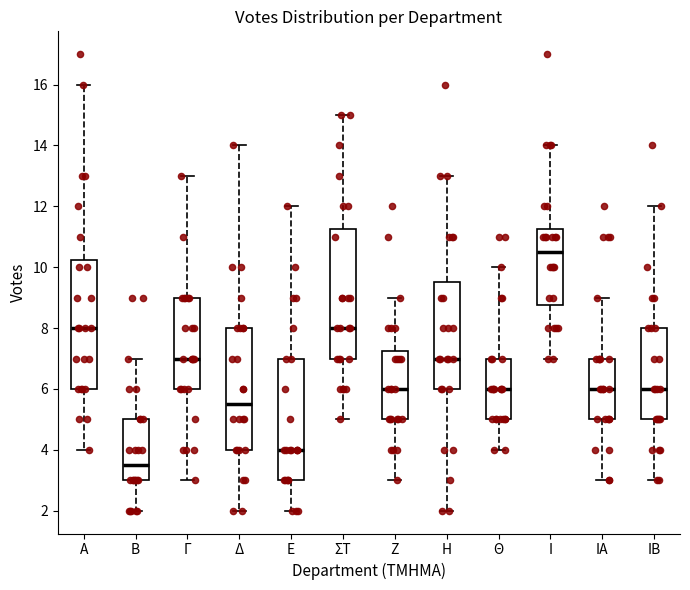

Which box has the highest median line?

Ι